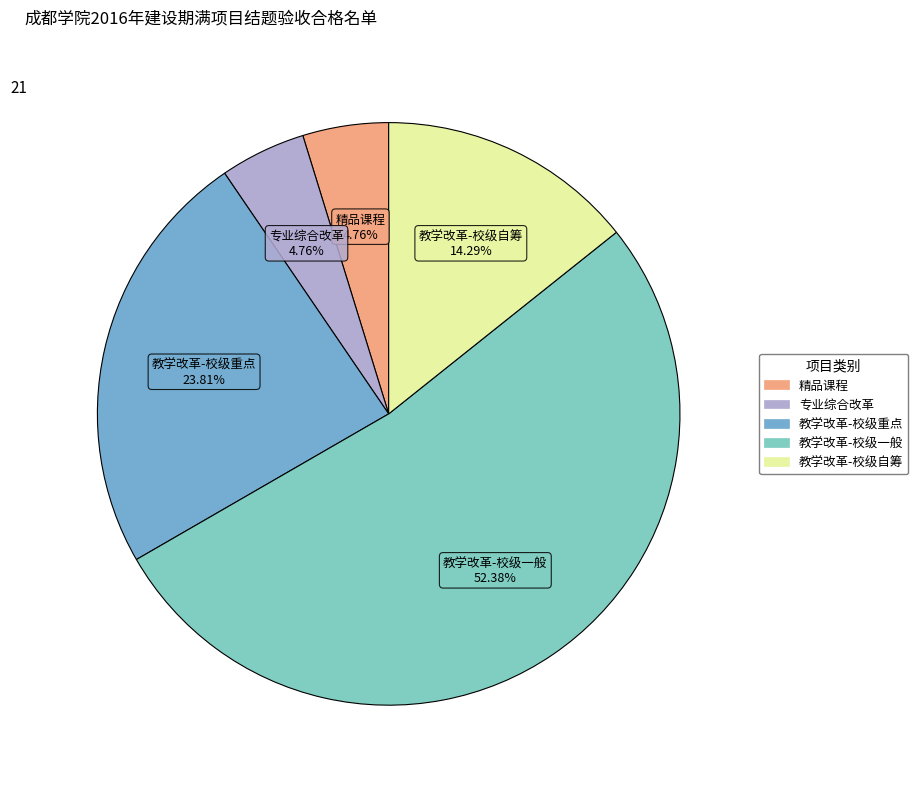

What percentage is the 教学改革-校级重点 slice, to the nearest percent?

24%